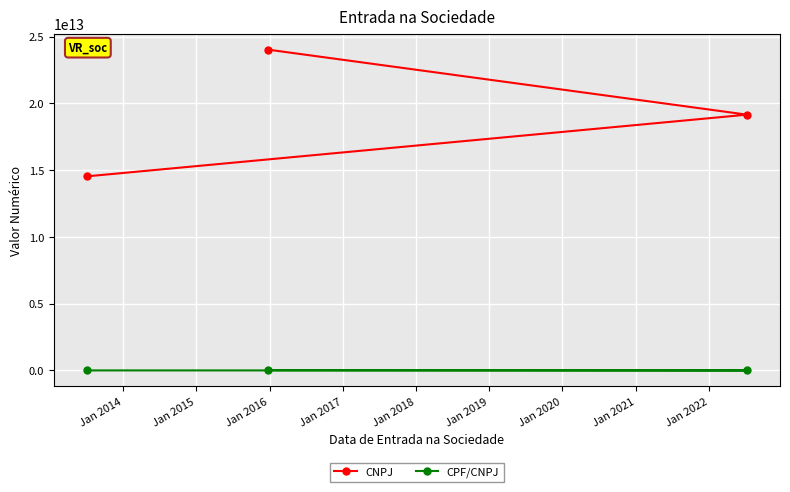

Which series has the largest total across all categories?

CNPJ